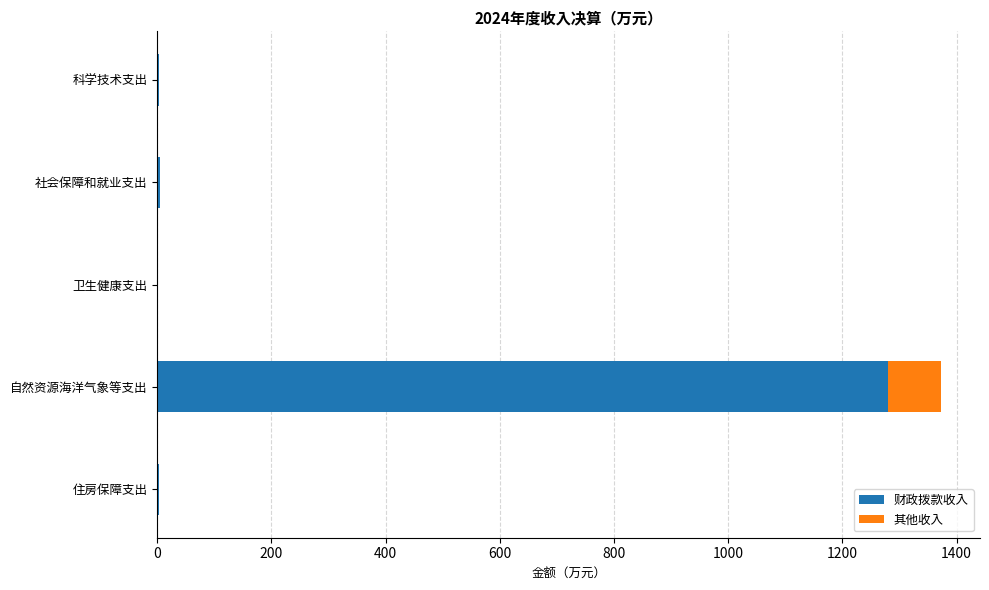

Where is 财政拨款收入 nearest to the value 640?

社会保障和就业支出